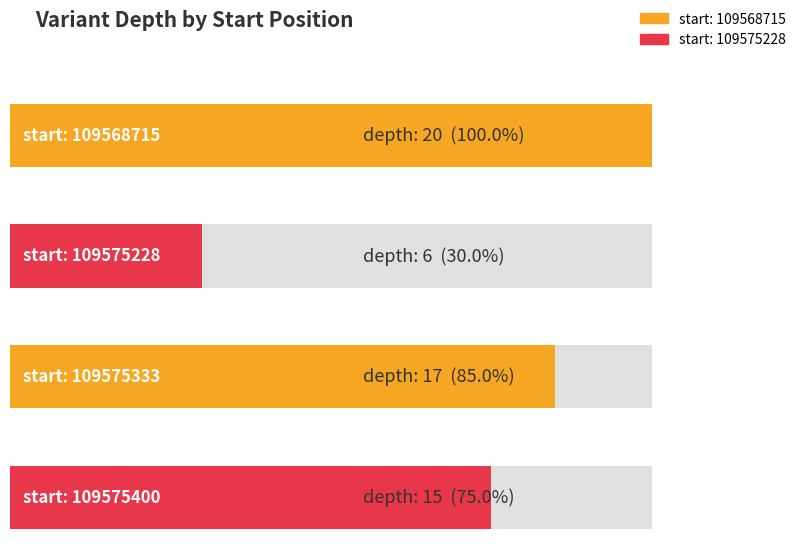

The chart shows a value of 11 at 109575333. True or false?

False